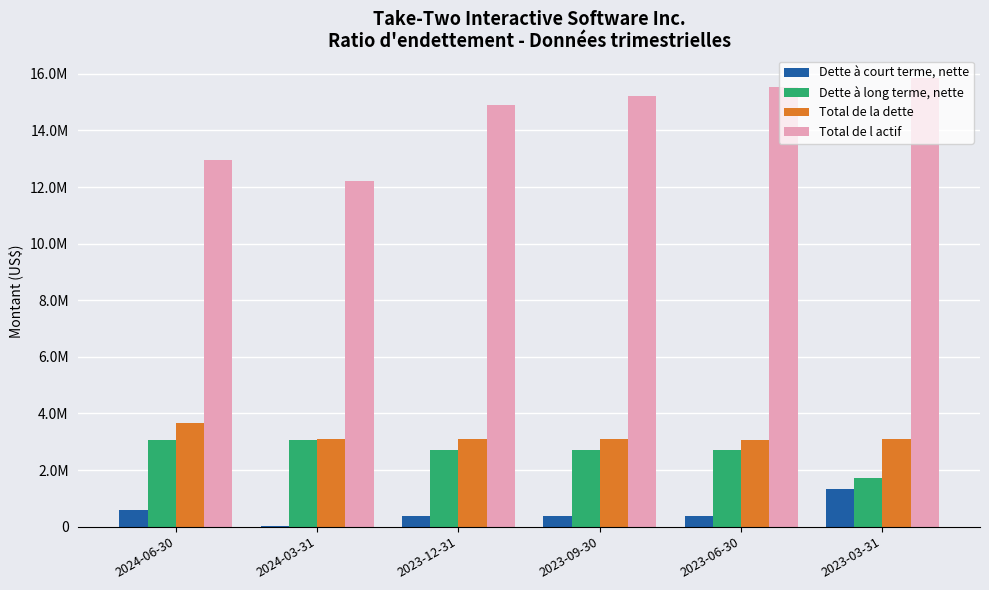

What is the total value across all series at 2023-06-30?

21678900